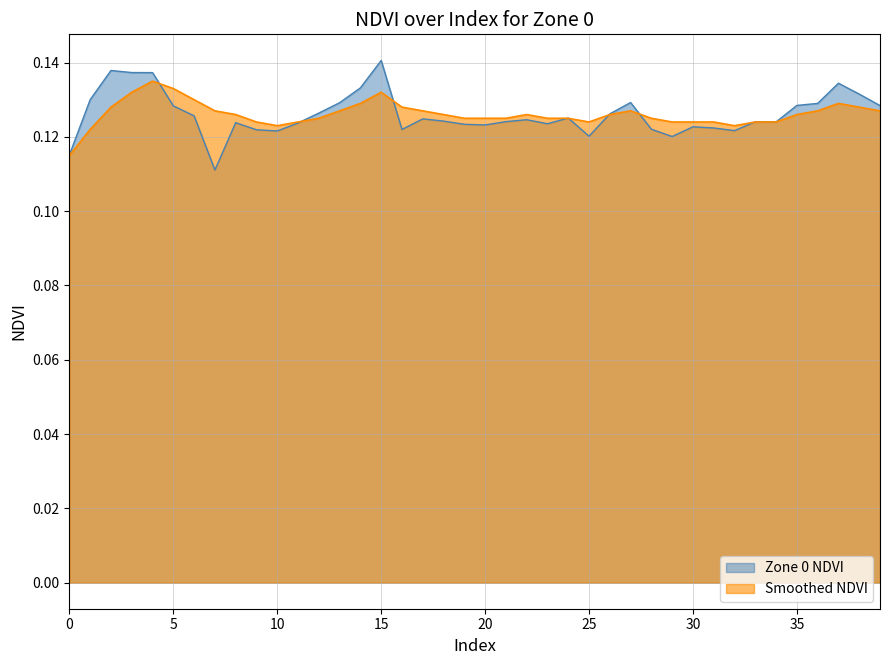

What are all the series names shown in the legend?

Zone 0 NDVI, Smoothed NDVI